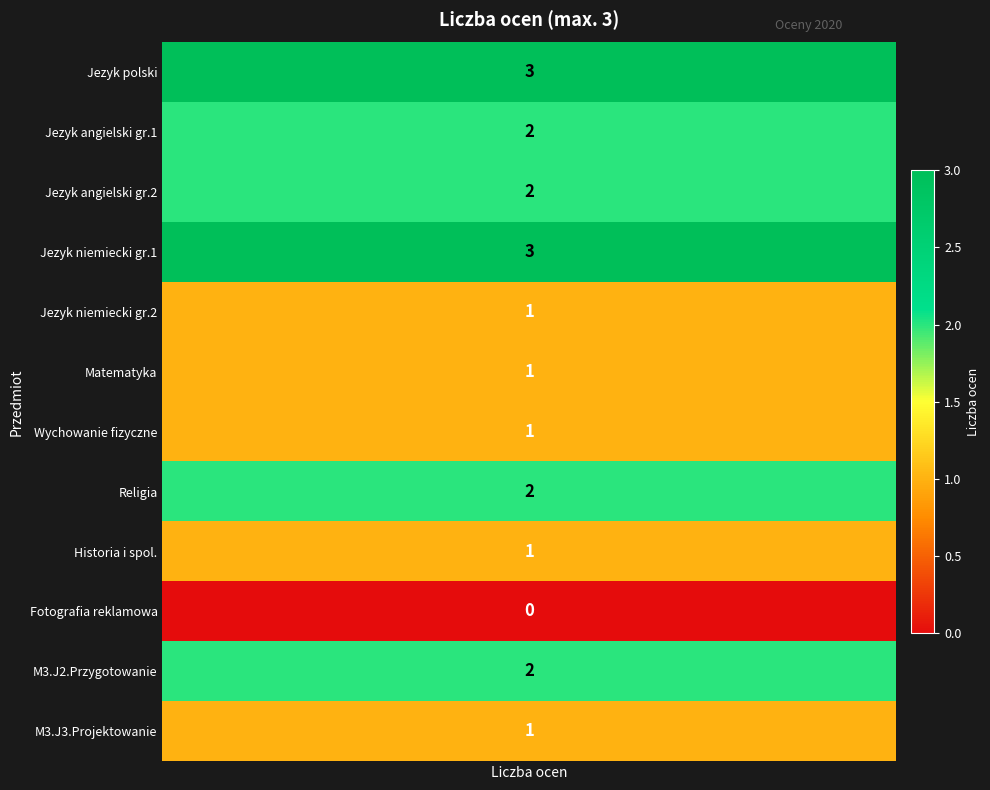

What is the average value?

2